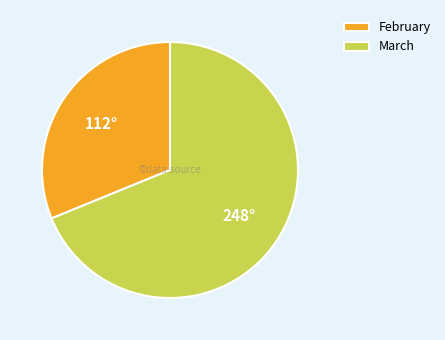

Which category accounts for the majority?

March